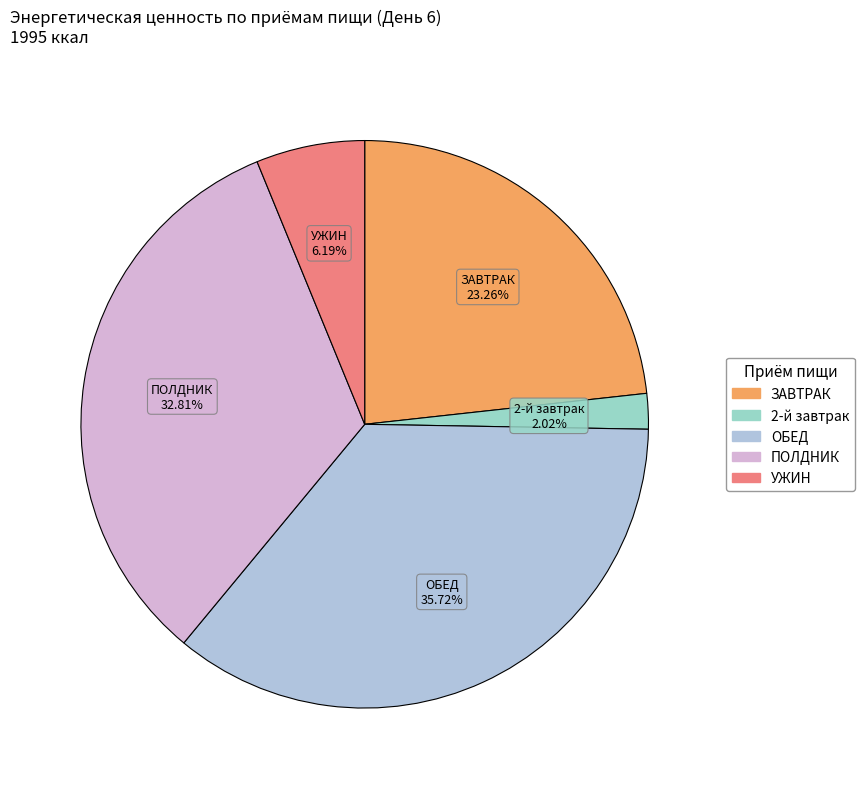

True or false: ОБЕД accounts for 36% of the total.

True